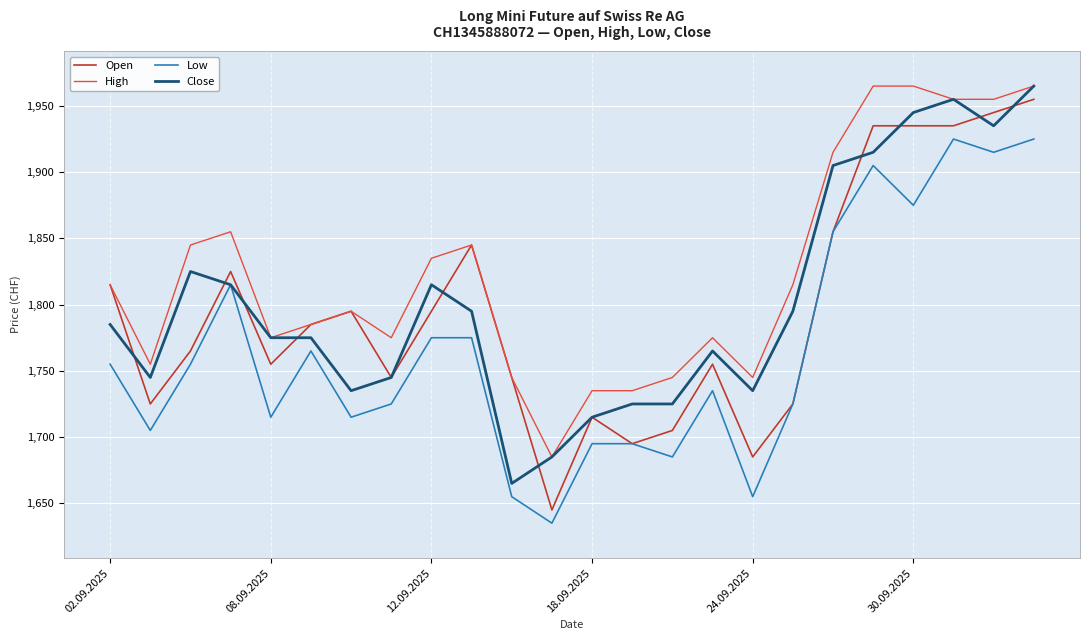

True or false: High and Low cross at least once.

False